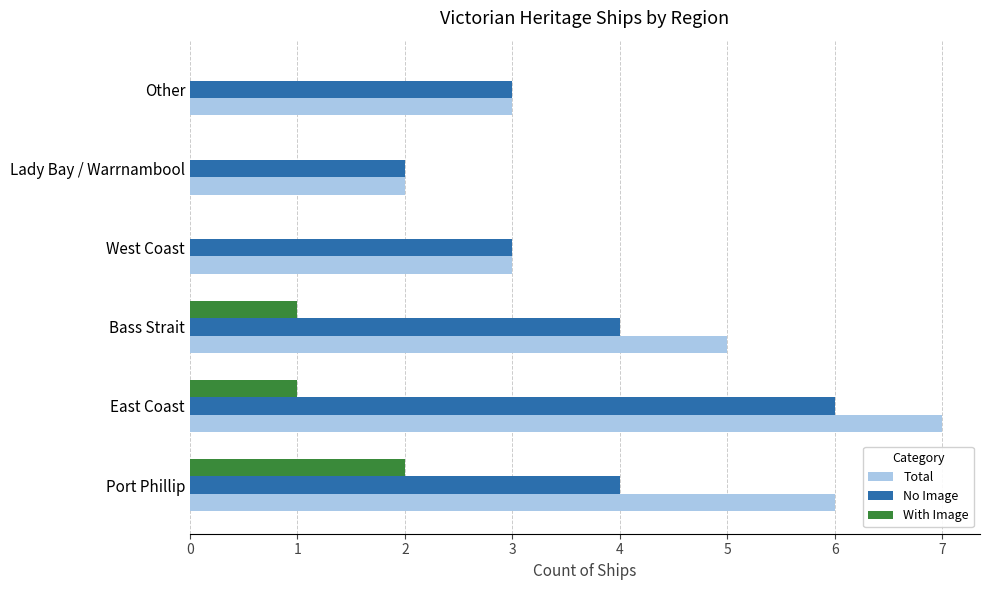

Which series changed the most between East Coast and West Coast?

Total